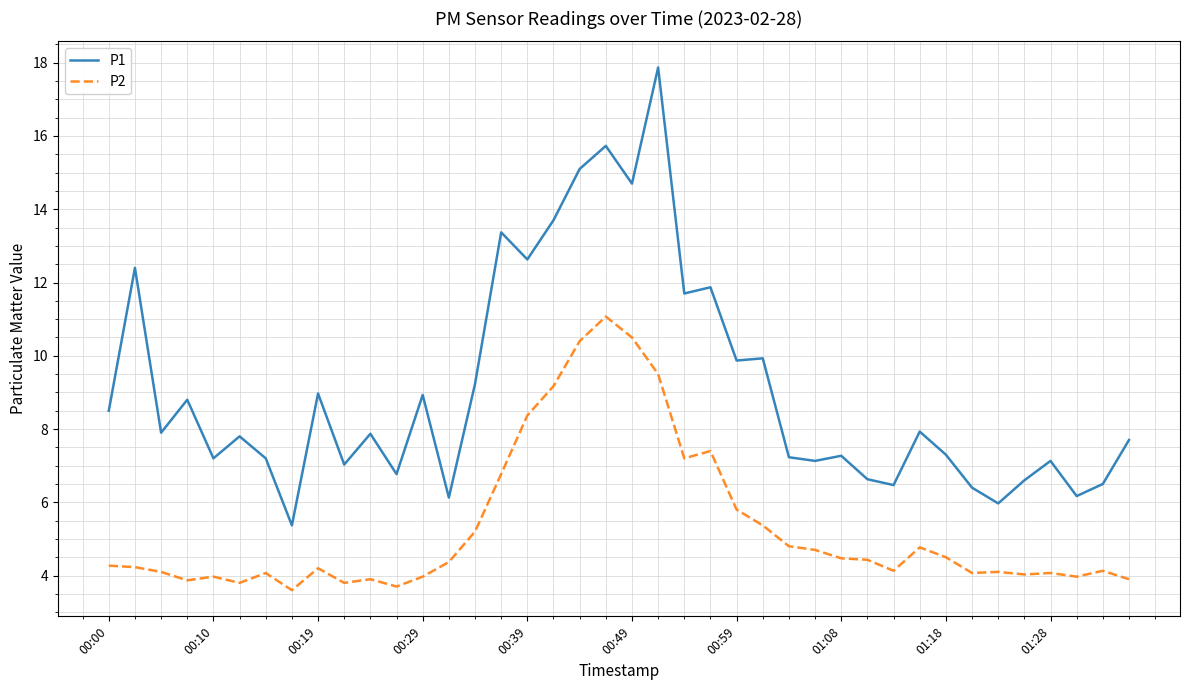

True or false: P1 and P2 intersect in this chart.

False